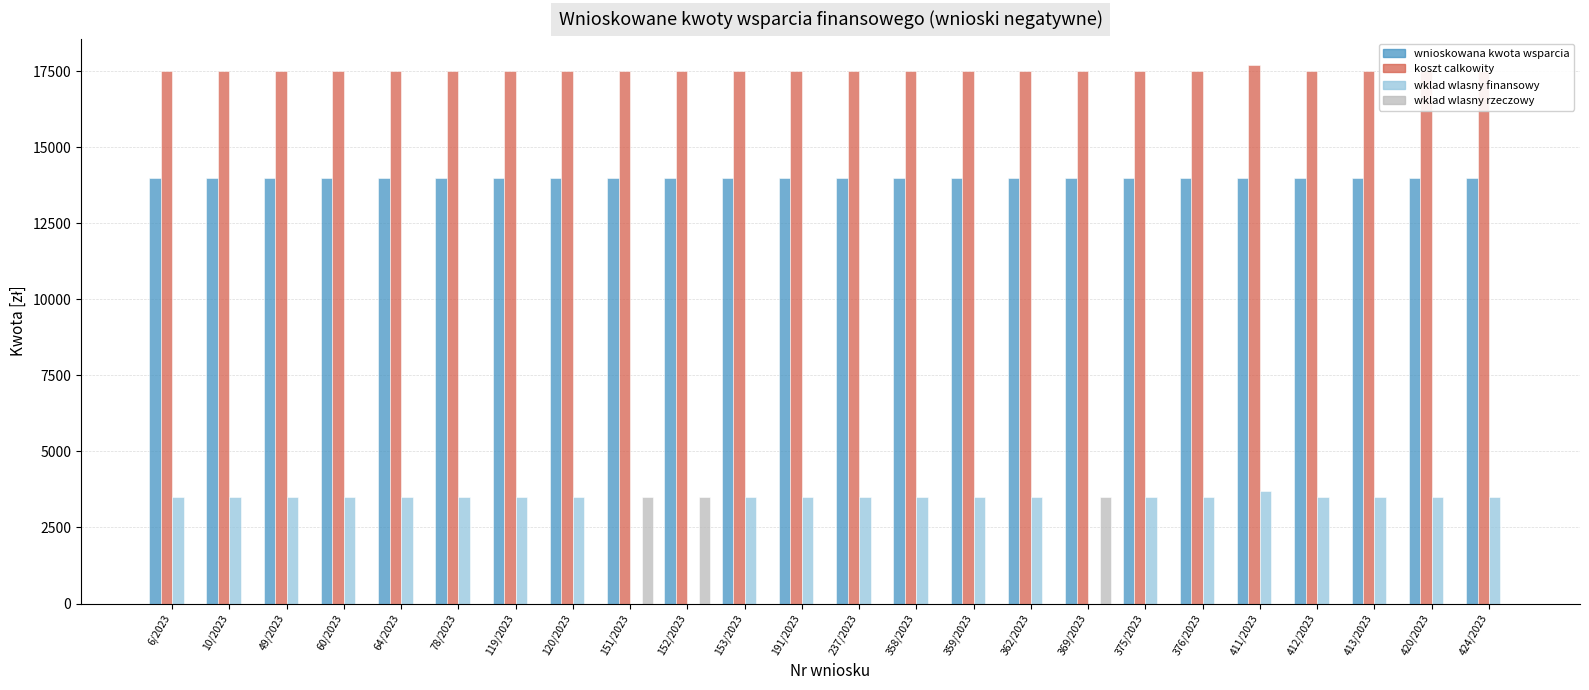

At which category does the chart reach its minimum across all series?

151/2023